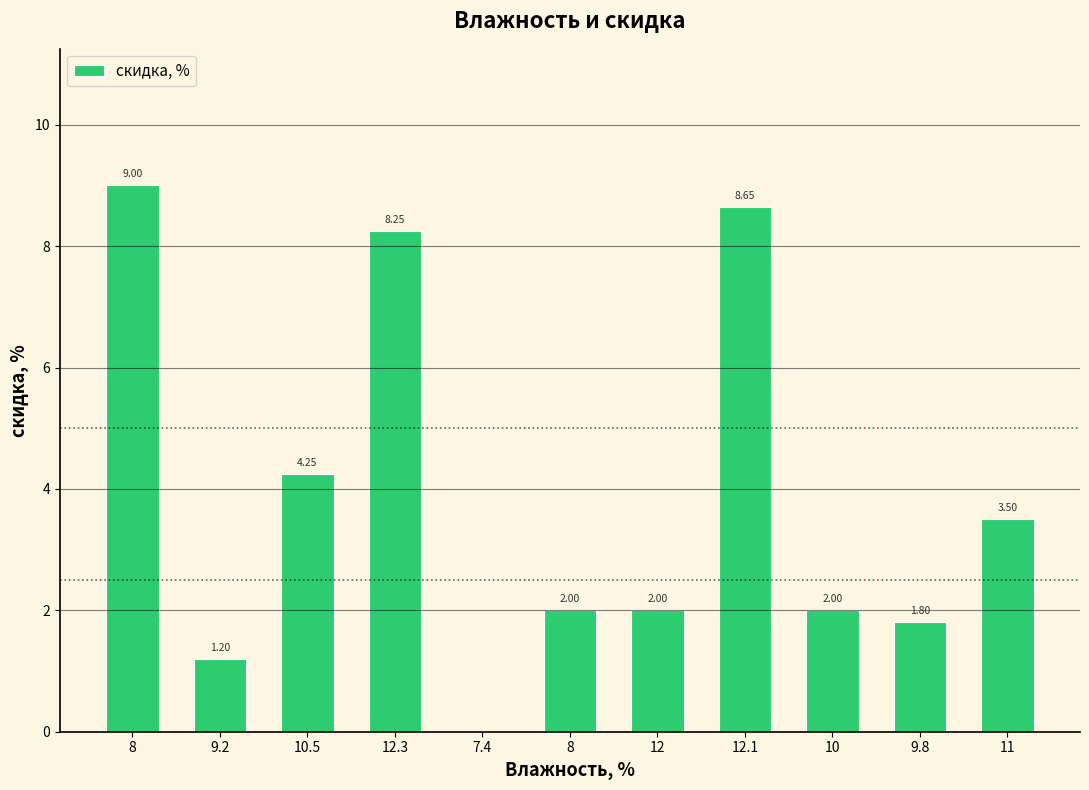

What is the sum of all values?

42.6